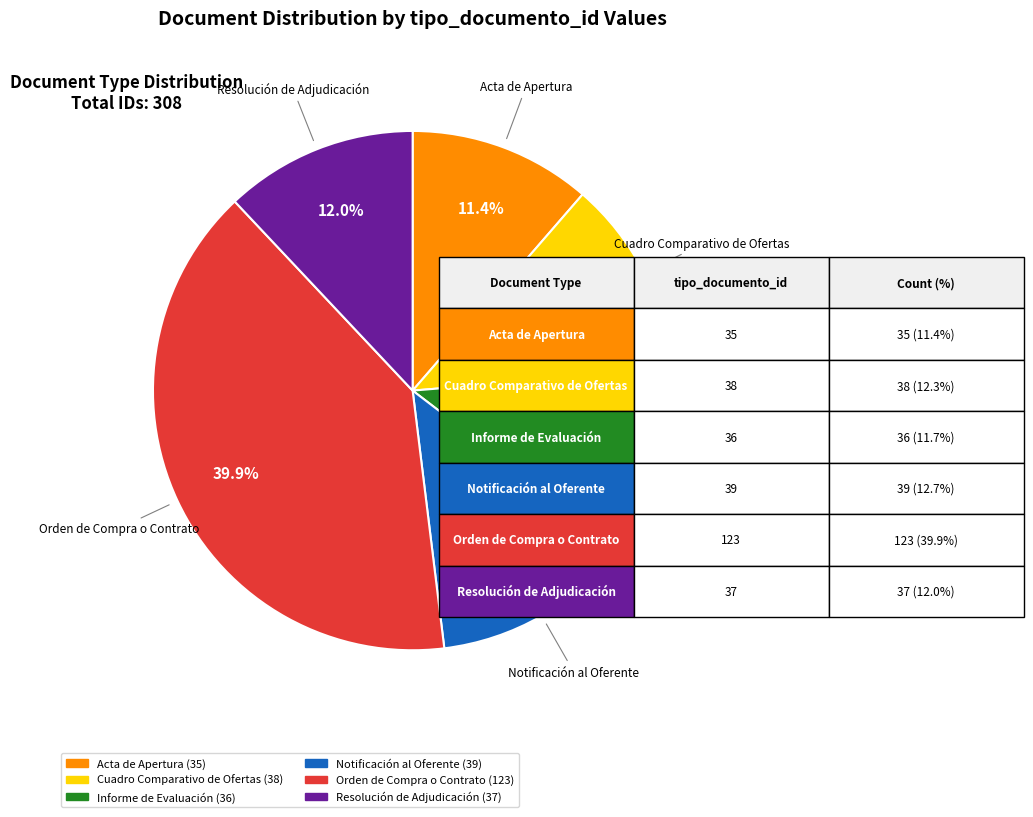

Which has a higher value, Informe de Evaluación or Cuadro Comparativo de Ofertas?

Cuadro Comparativo de Ofertas